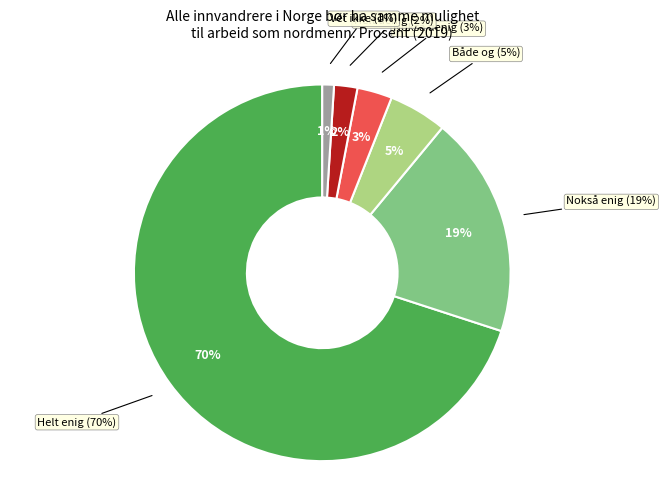

Do Nokså enig and Vet ikke together represent more than half of the pie?

No